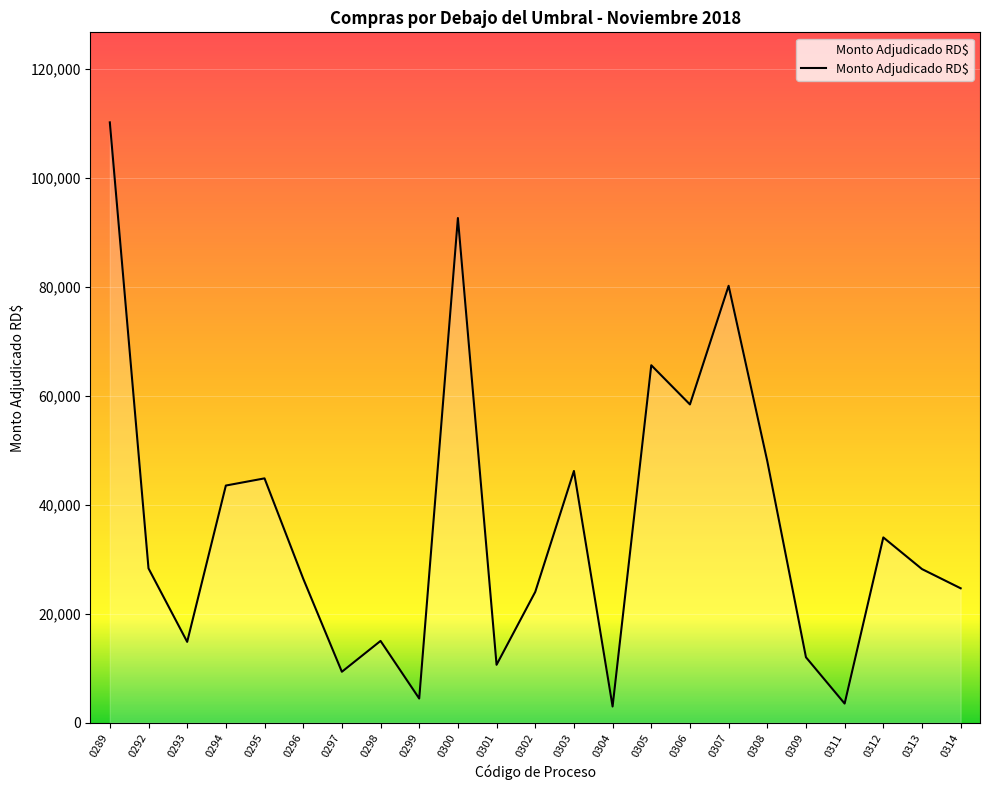

How many lines are shown in the chart?

1